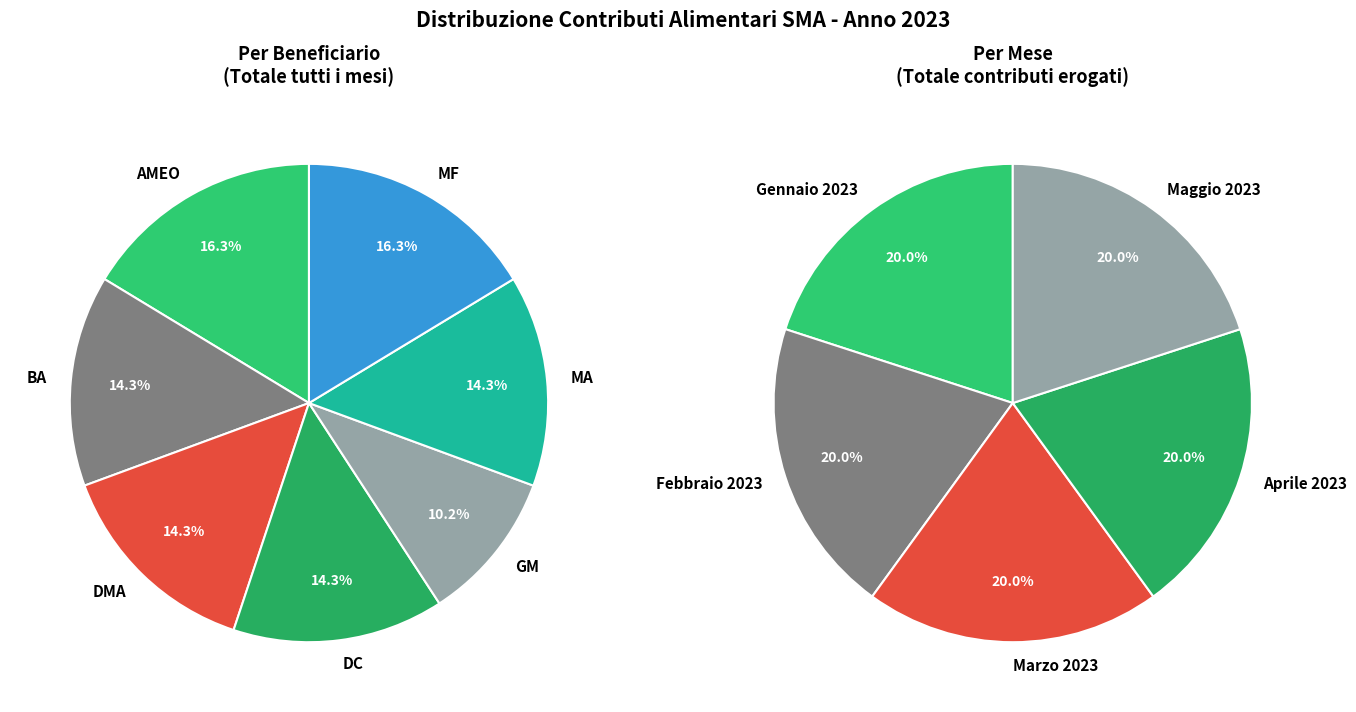

Does AMEO represent more than half of the total?

No